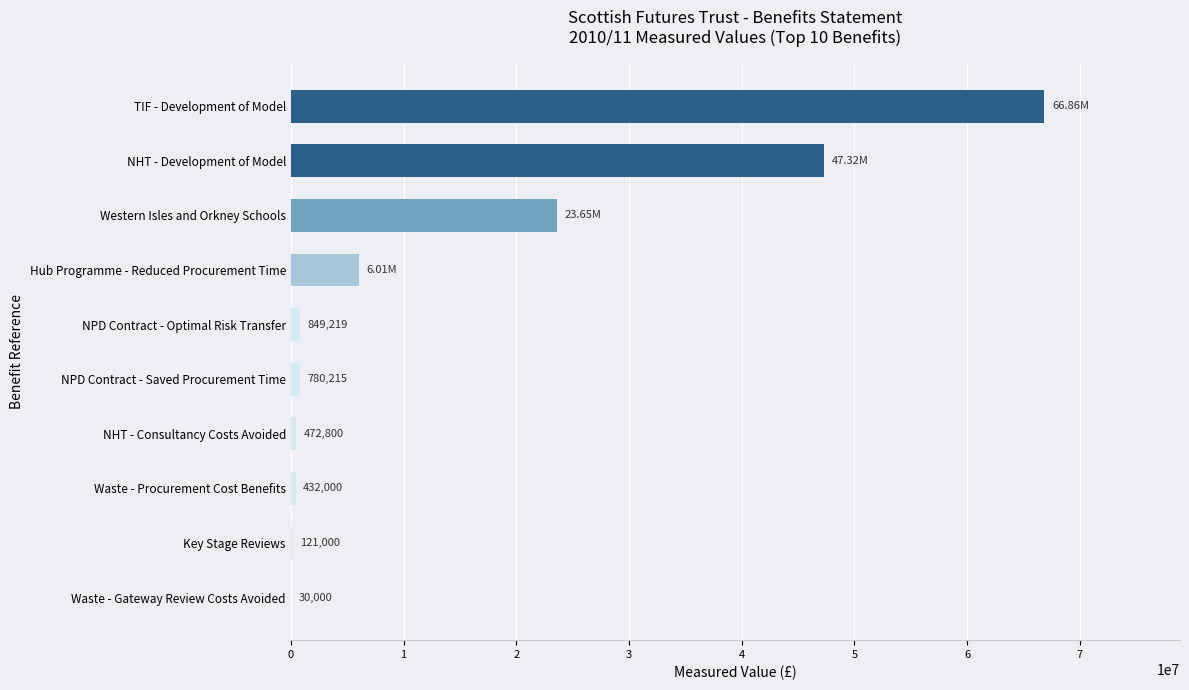

What is the ratio of the value at Hub Programme - Reduced Procurement Time to the value at NHT - Consultancy Costs Avoided?

12.7